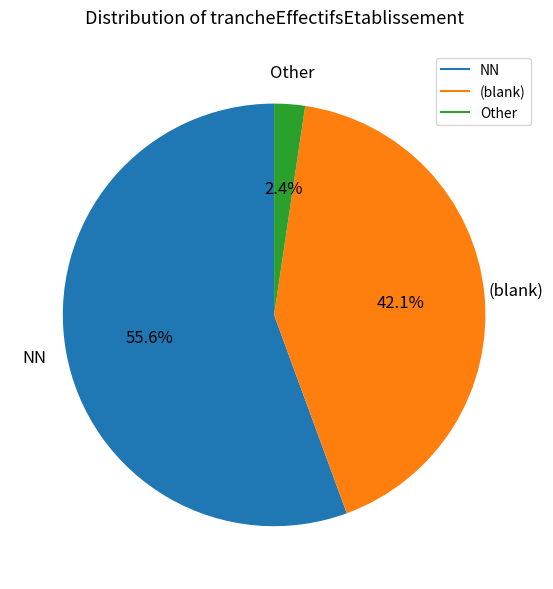

Is there a majority slice in this chart?

Yes